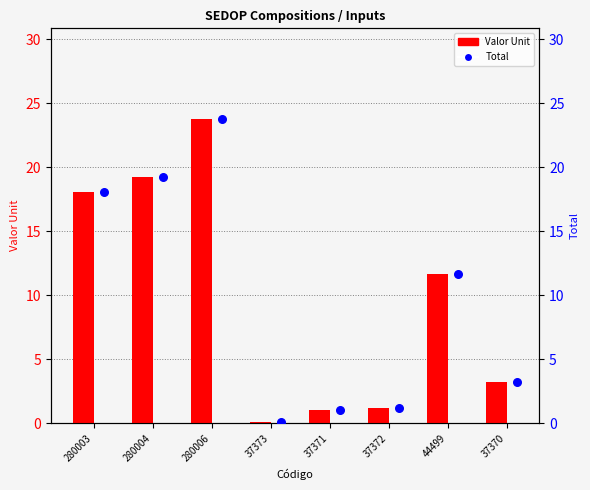

At which category is the sum across all series the highest?

280006